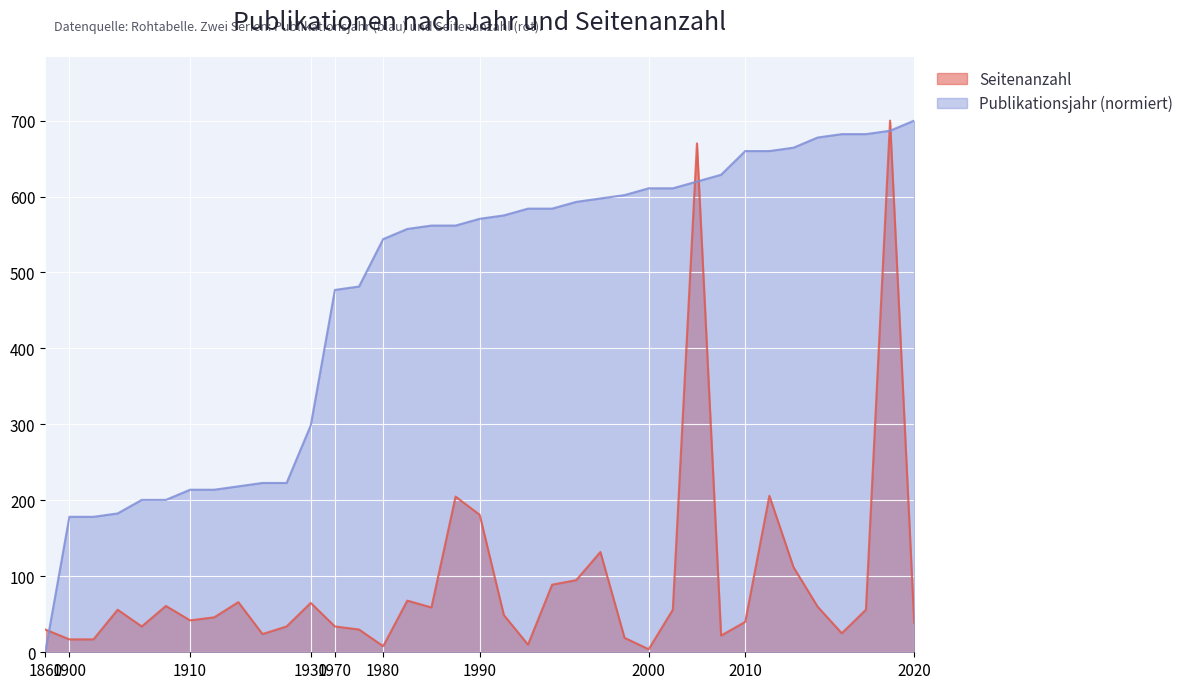

The Publikationsjahr series shows 83.6 at 1908. True or false?

False